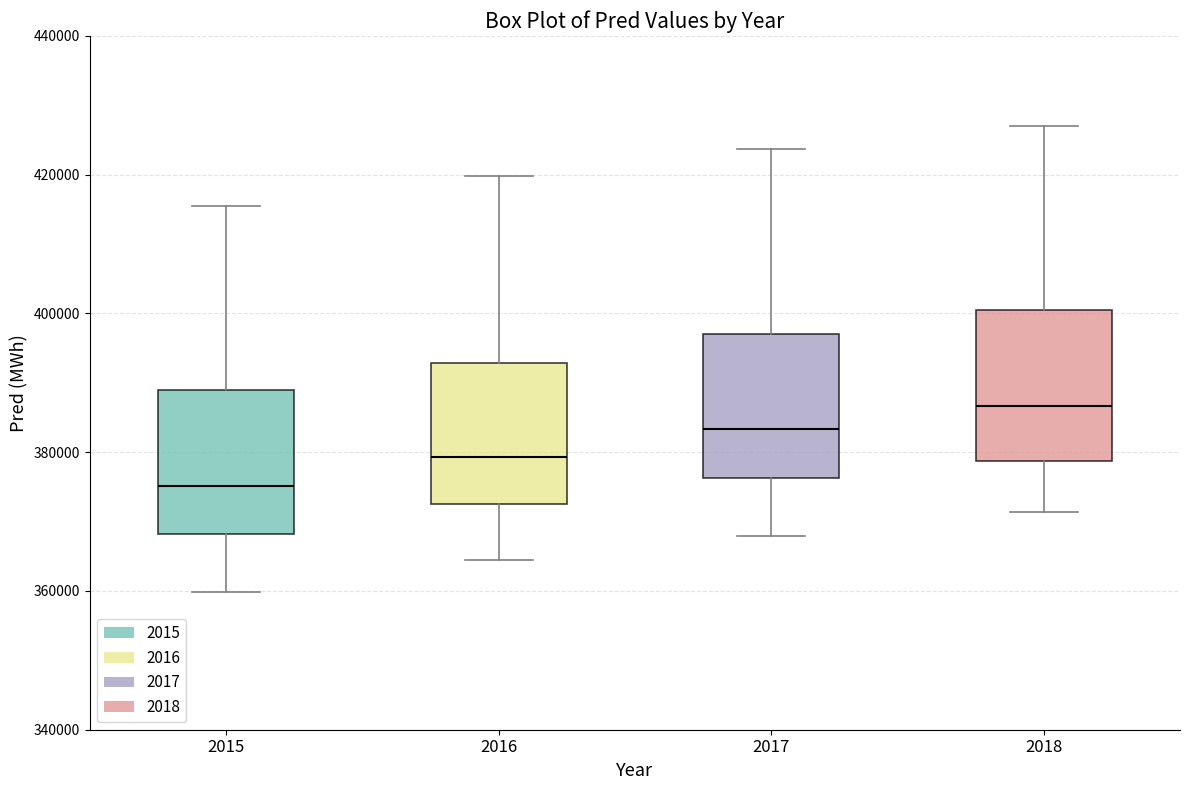

Which box has the lowest median line?

2015